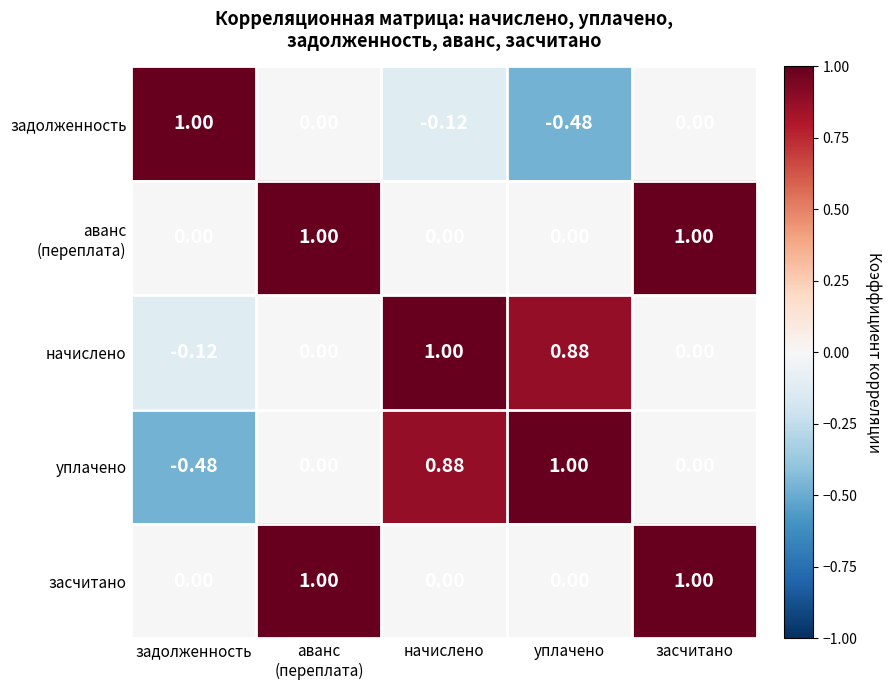

Is the value of засчитано at задолженность greater than the value of задолженность at начислено?

Yes